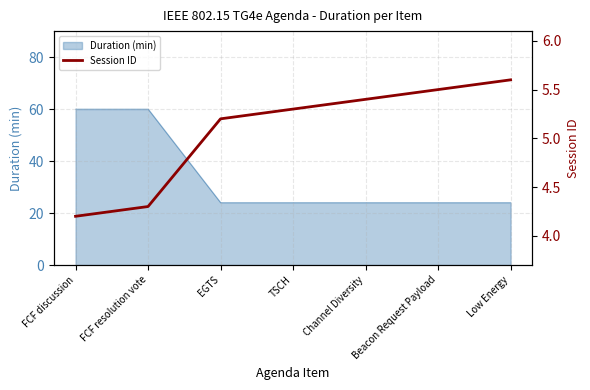

Is it true that Duration (min) equals 24 at EGTS?

True